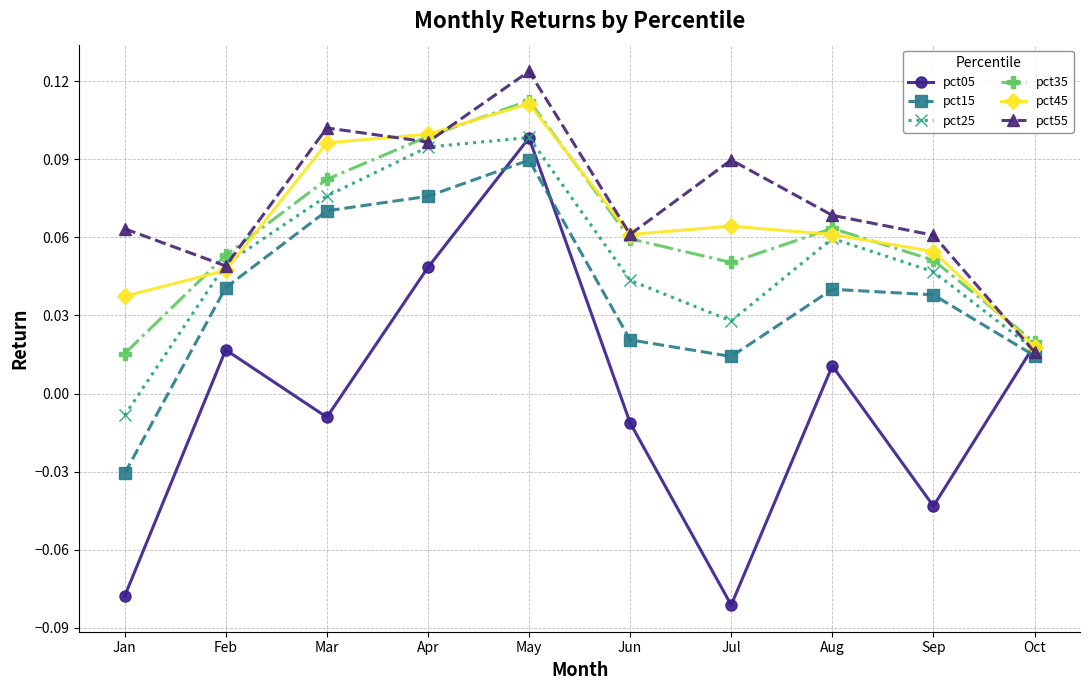

What are all the series names shown in the legend?

pct05, pct15, pct25, pct35, pct45, pct55